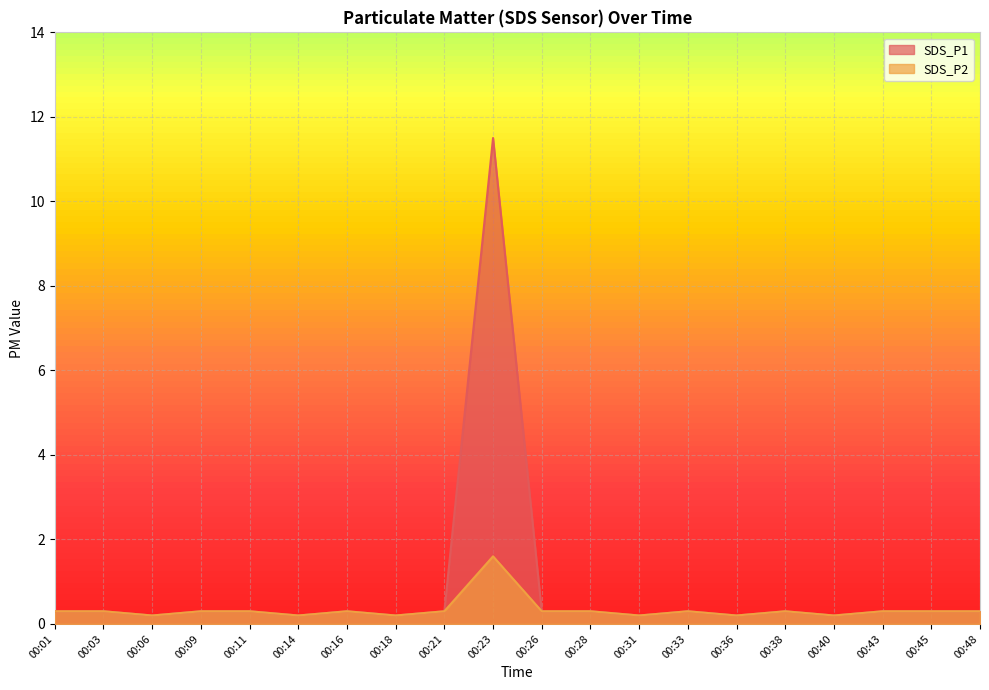

Rank the categories by SDS_P1 value from lowest to highest.

00:06, 00:14, 00:18, 00:31, 00:36, 00:40, 00:01, 00:03, 00:09, 00:11, 00:16, 00:21, 00:26, 00:28, 00:33, 00:38, 00:43, 00:45, 00:48, 00:23